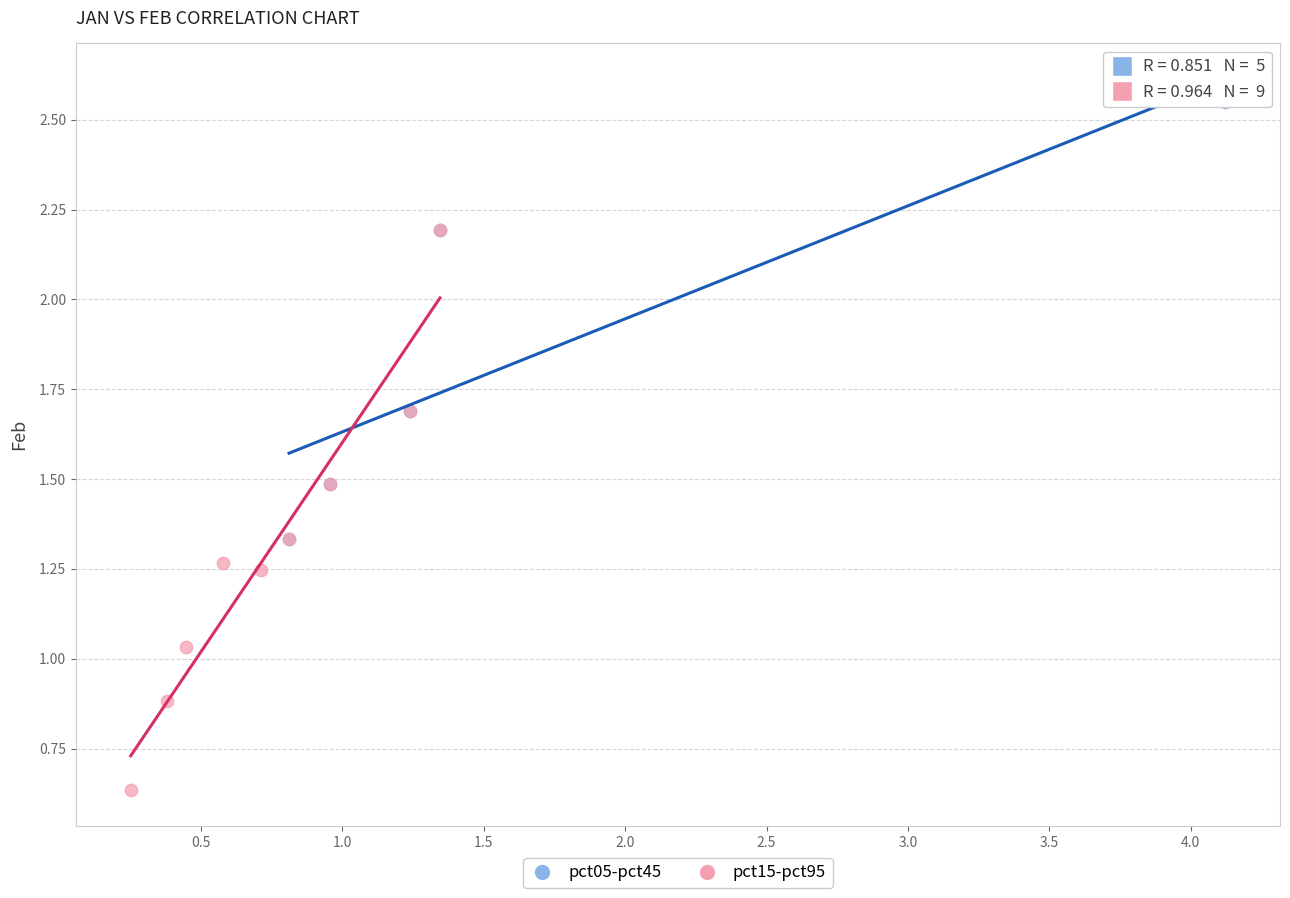

Which series has the widest spread of Y values?

pct15-pct95